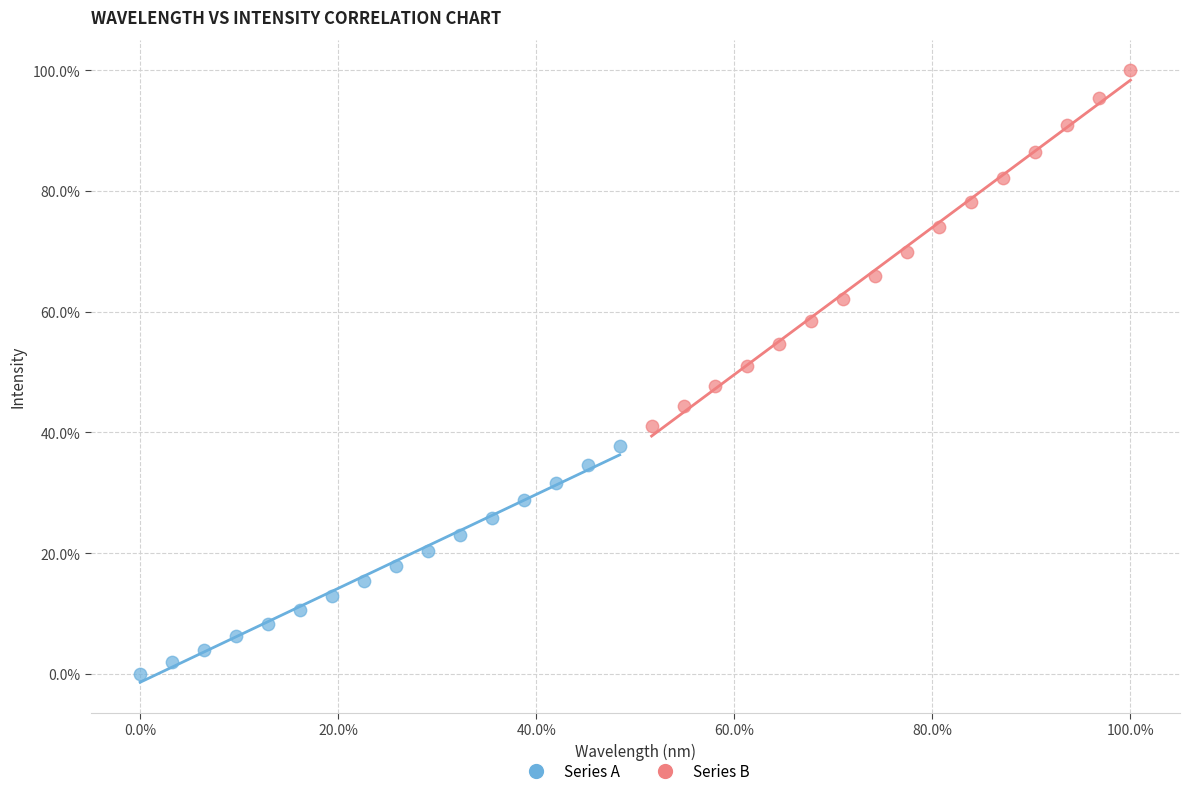

What are all the series names shown in the legend?

Series A, Series B